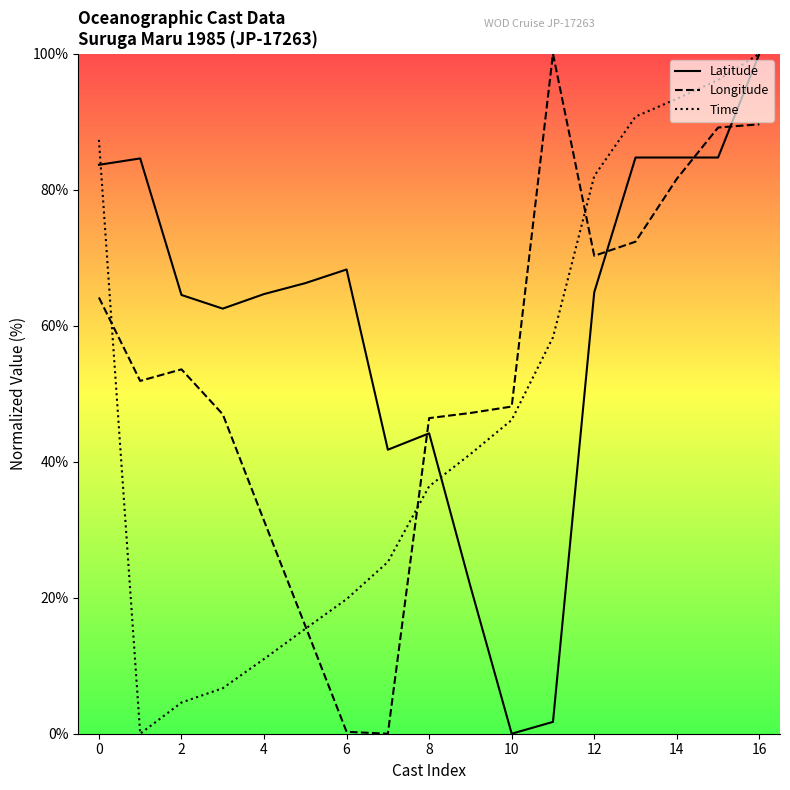

Rank the series by their maximum value, from highest to lowest.

Latitude, Longitude, Time